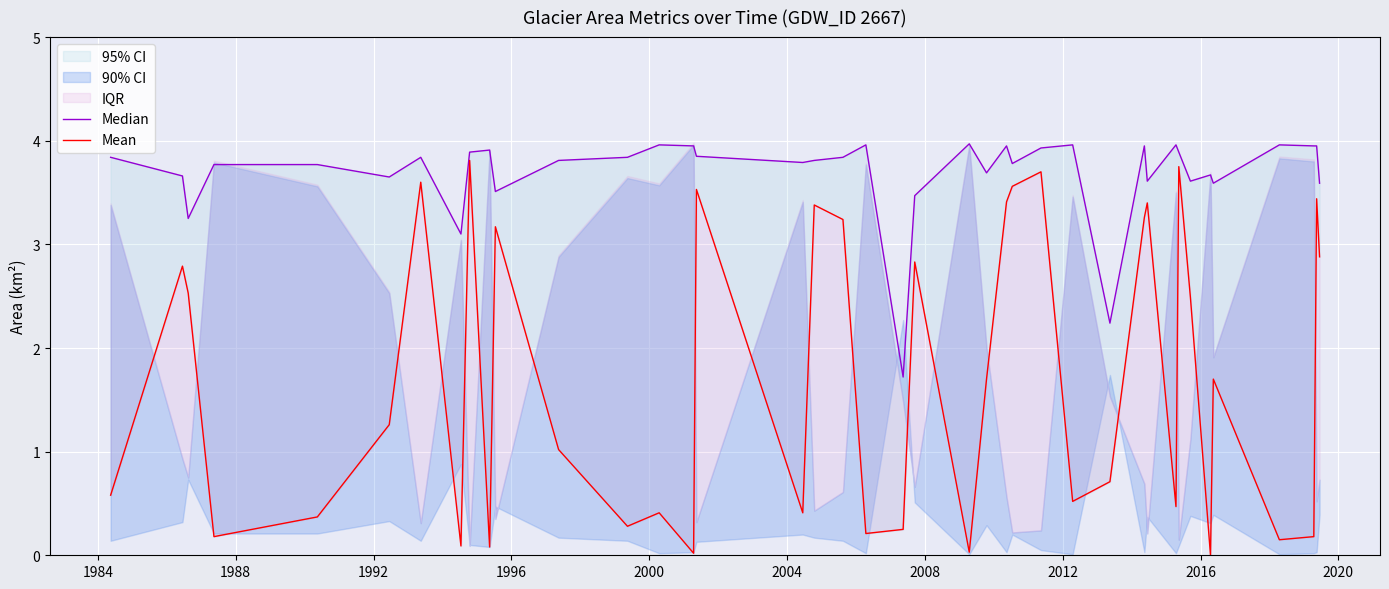

List the series in order of their peak value, highest first.

Median, Mean